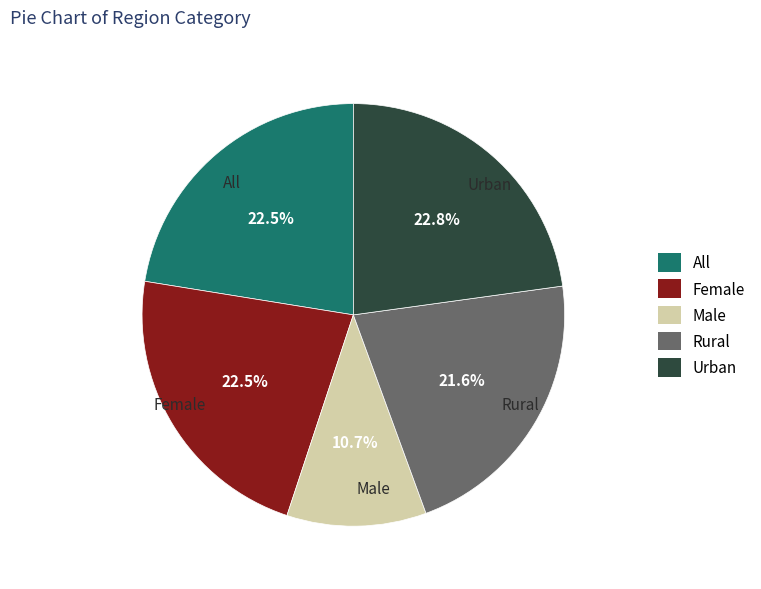

How many slices are in this pie chart?

5